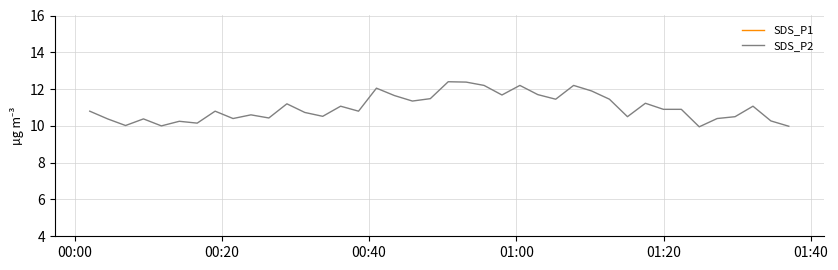

List the series in order of their overall mean, lowest first.

SDS_P2, SDS_P1